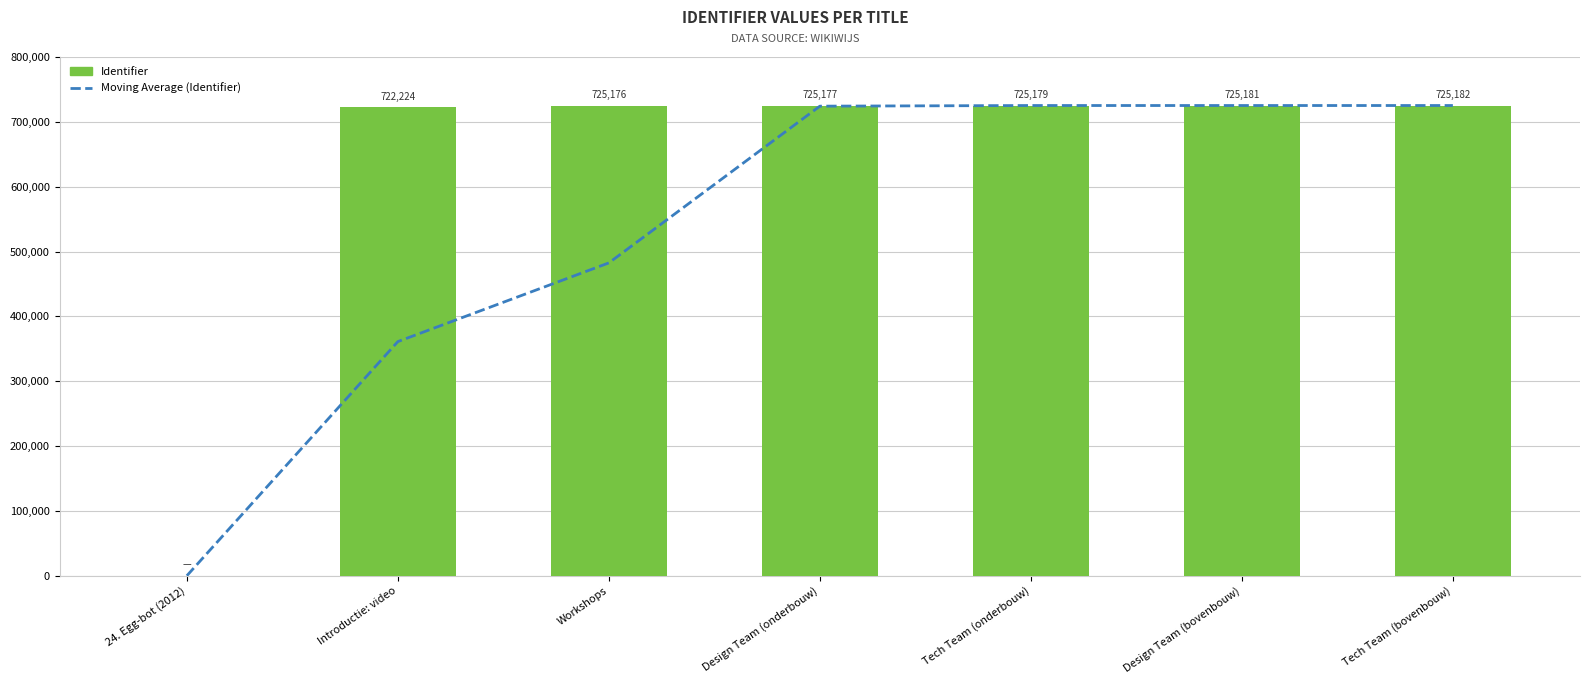

What is the spread (max minus min) of values at Design Team (bovenbouw)?

2.0